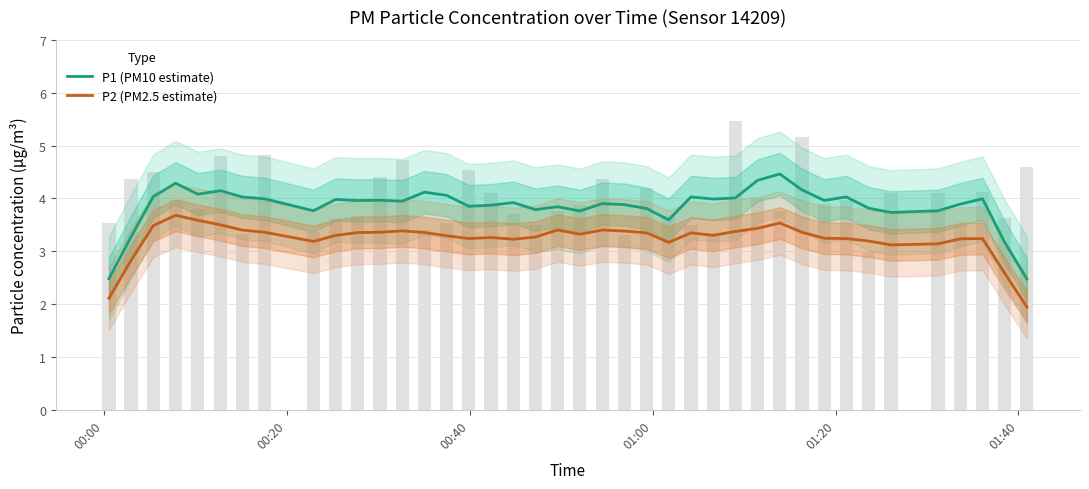

How many categories are shown in the chart?

40